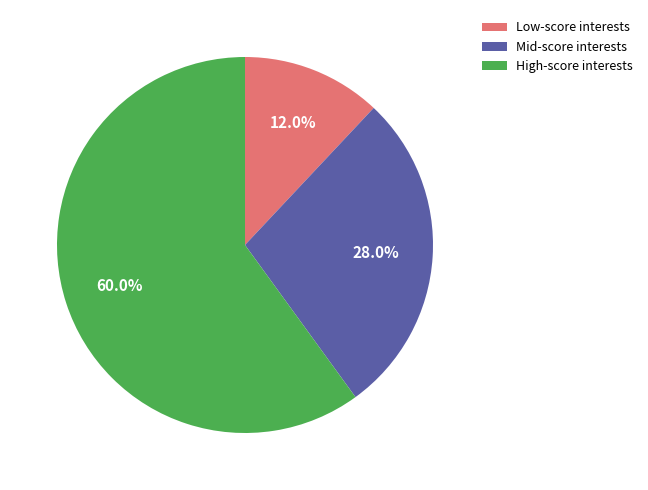

Between High-score interests and Low-score interests, which is larger?

High-score interests